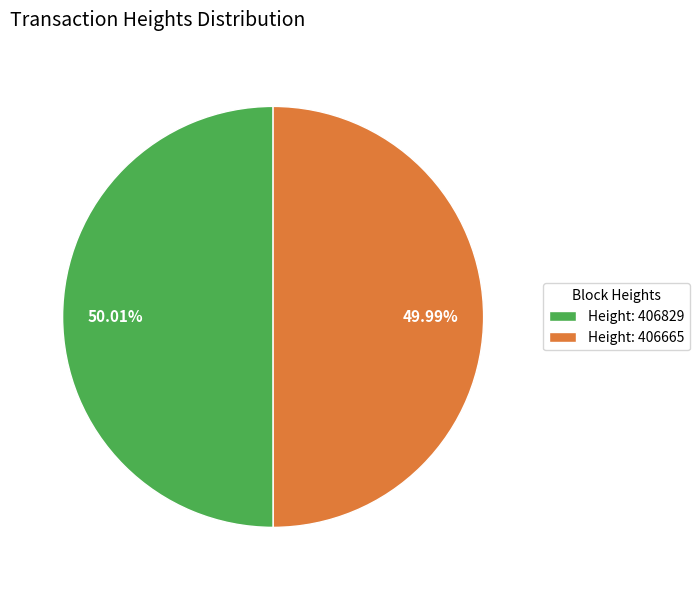

What is the ratio of the value at Height: 406829 to the value at Height: 406665?

1.0